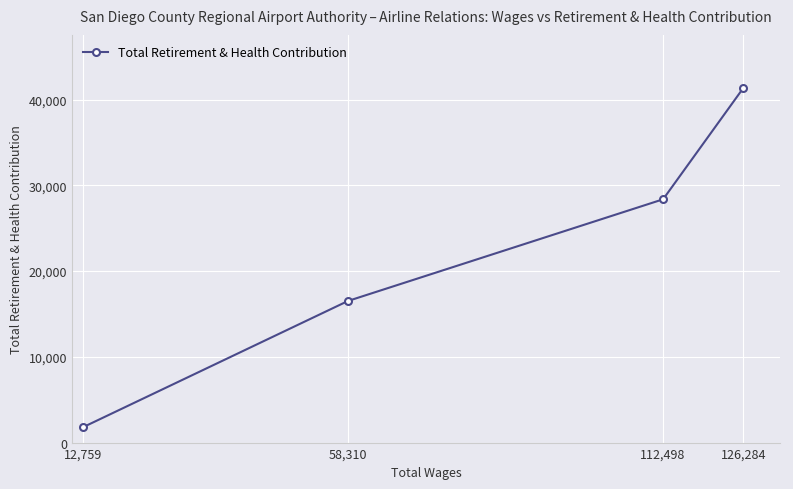

Is it true that the value at 12,759 is 2759?

False